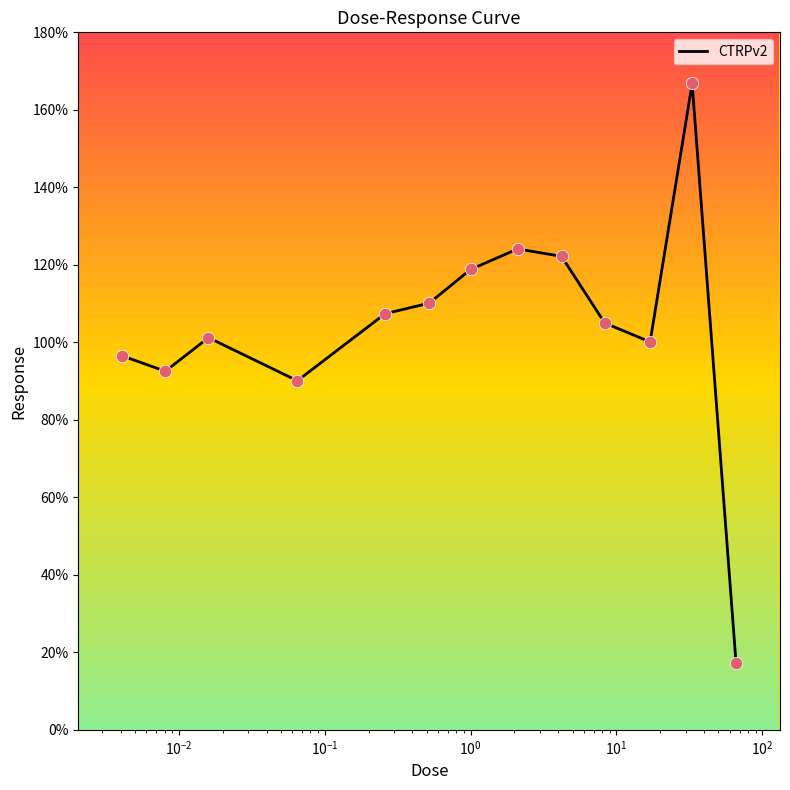

What is the maximum value shown in the chart?

166.8